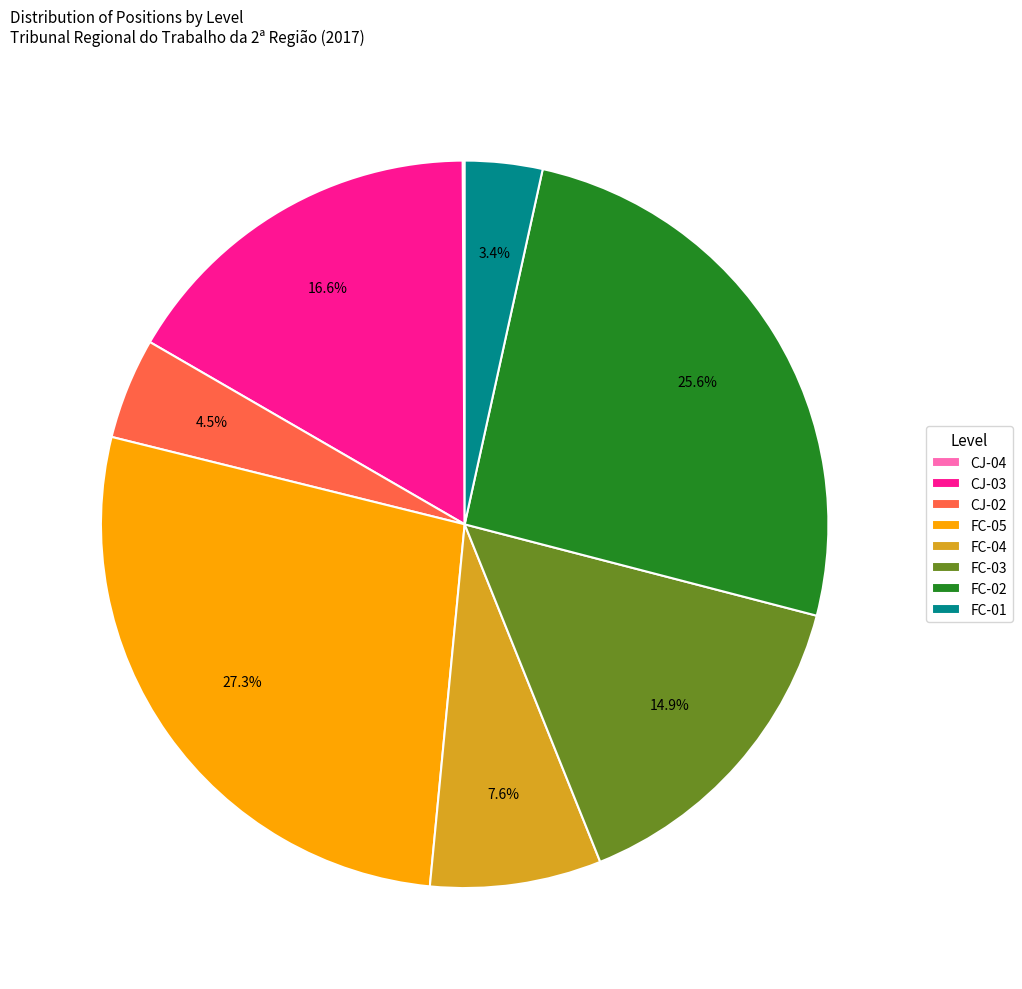

Approximately how many times larger is the value at CJ-03 compared to FC-05?

0.6